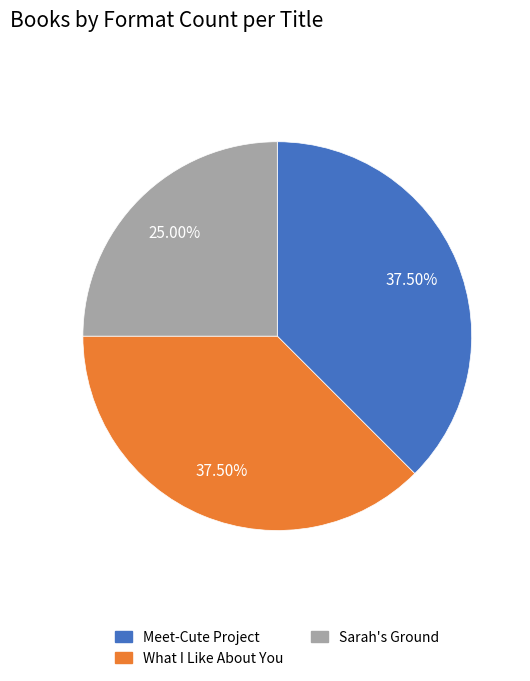

Is there a majority slice in this chart?

No